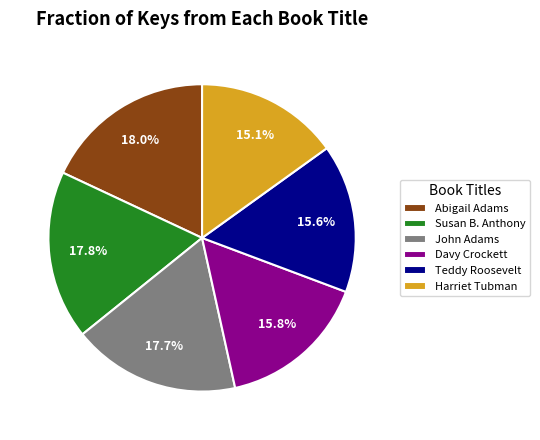

To the nearest percent, what percentage of the pie is Teddy Roosevelt?

16%